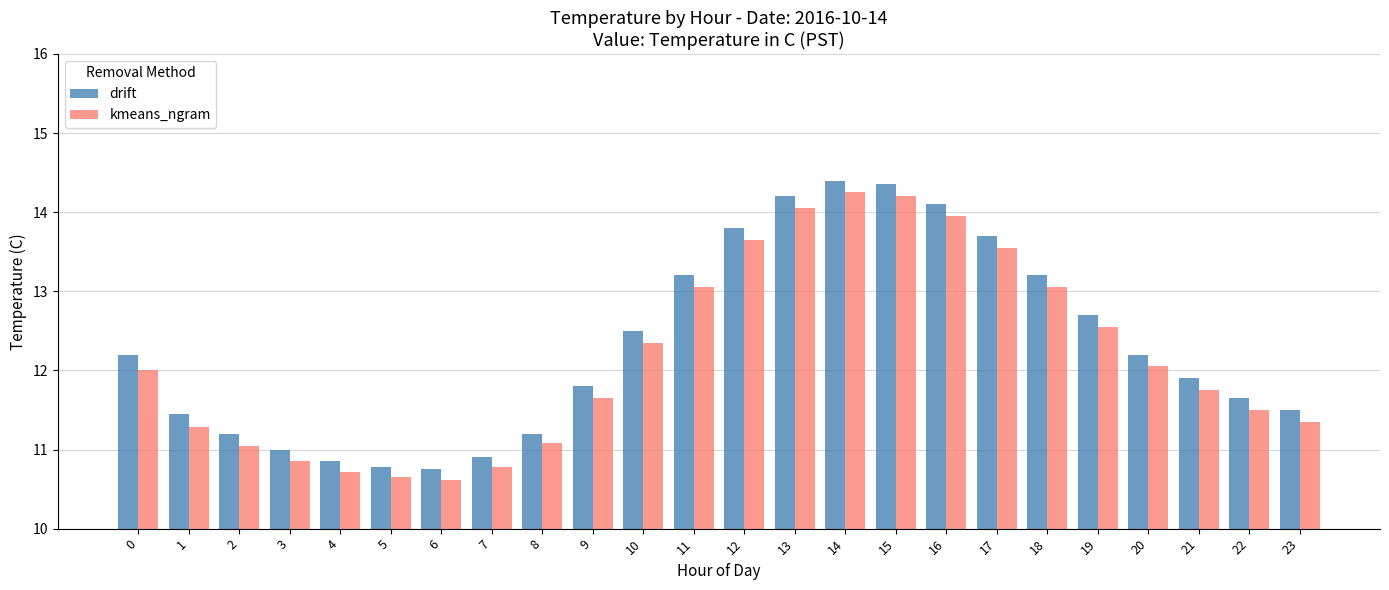

At which category is the sum across all series the highest?

14